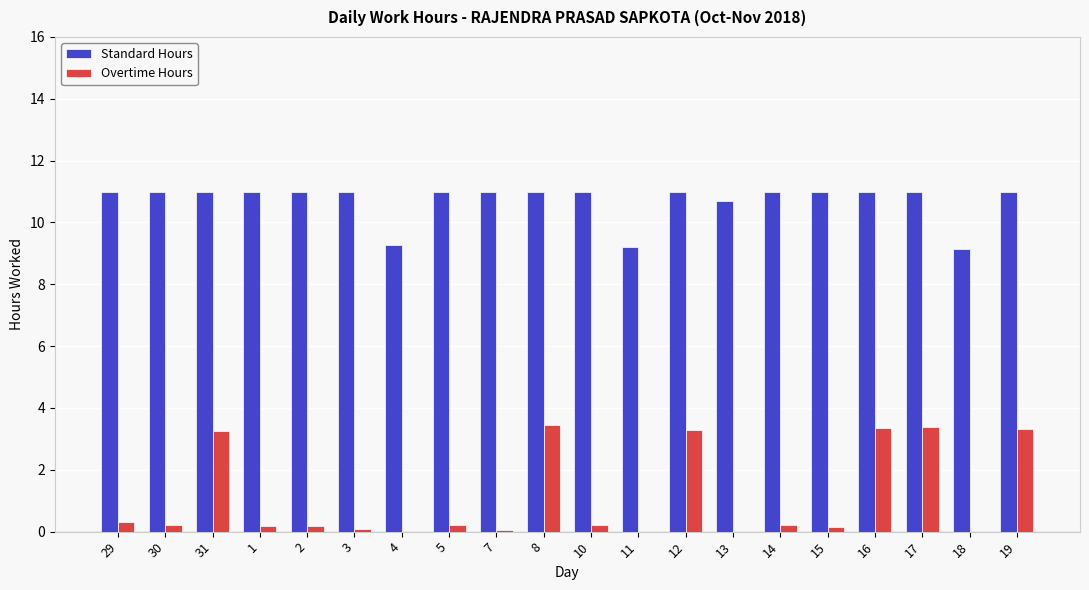

What is the sum of all Standard Hours values?

214.3